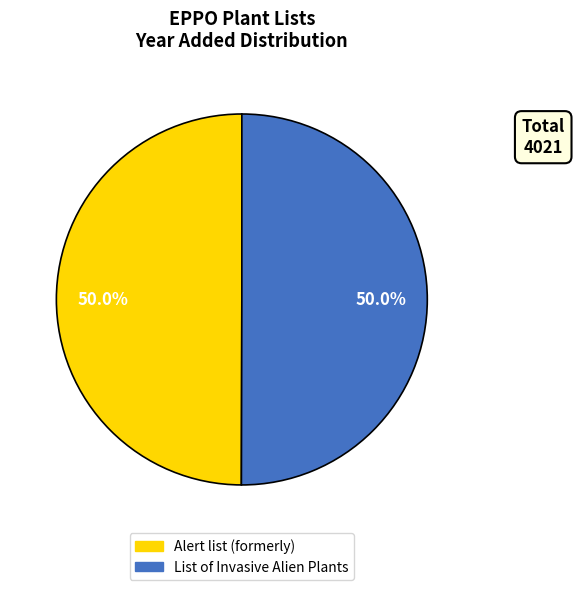

The List of Invasive Alien Plants slice represents 50% of the pie. True or false?

True